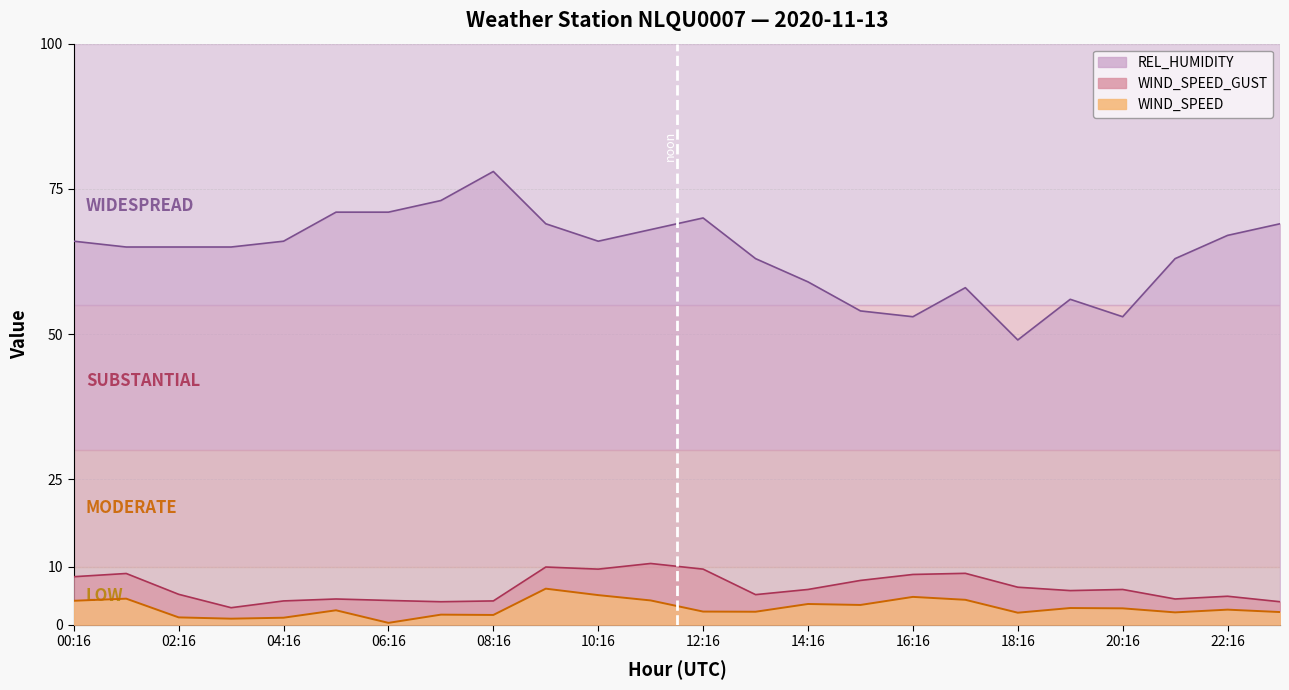

What is the label of the 3rd point from the left?

02:16